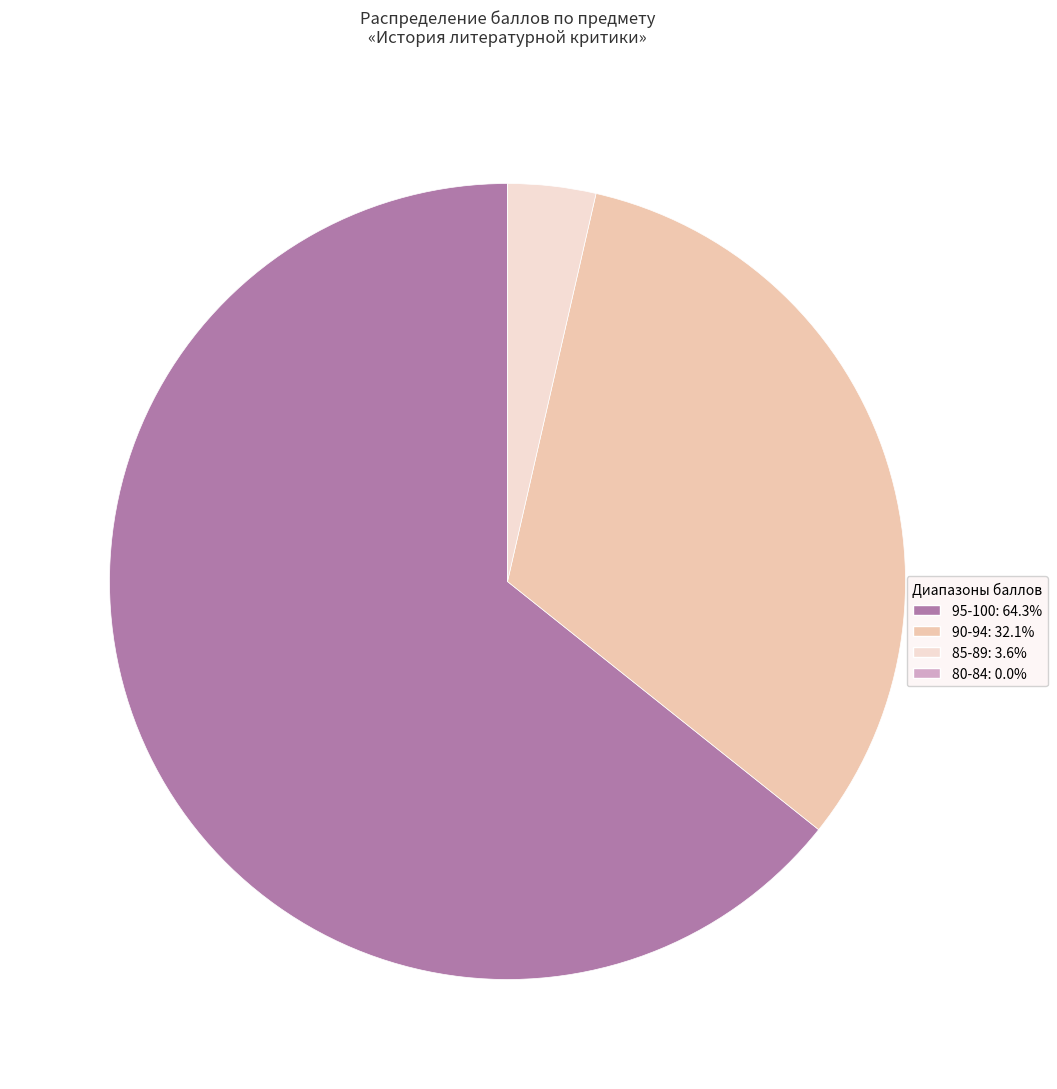

Does 95-100: 64.3% account for over 50% of the chart?

Yes